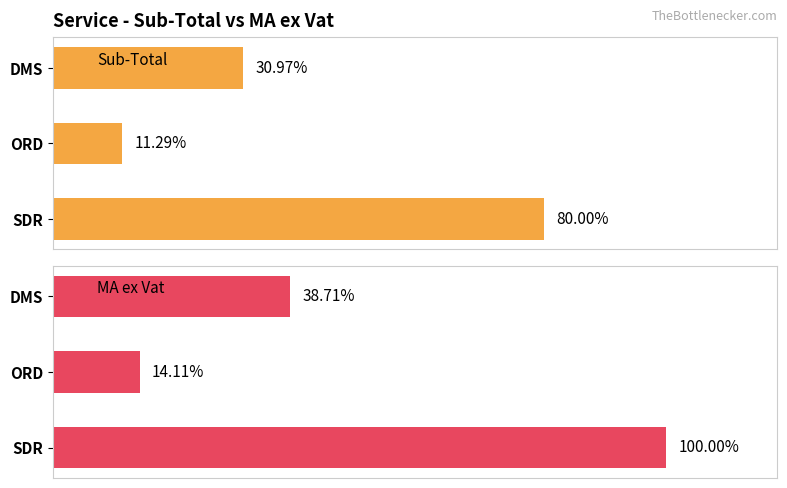

Which series changed the most between DMS and SDR?

MA ex Vat